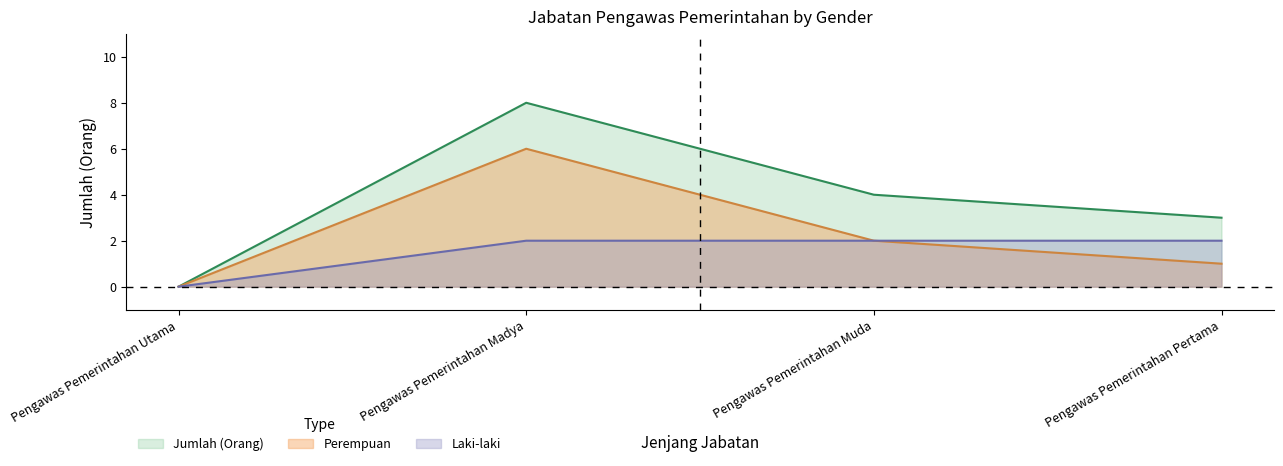

Count the number of data series in this chart.

3